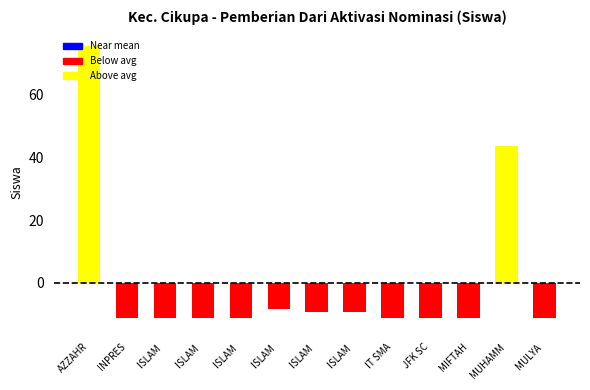

Reading right to left, what are all the values shown in this chart?

-11.5	43.5	-11.5	-11.5	-11.5	-9.5	-9.5	-8.5	-11.5	-11.5	-11.5	-11.5	75.5